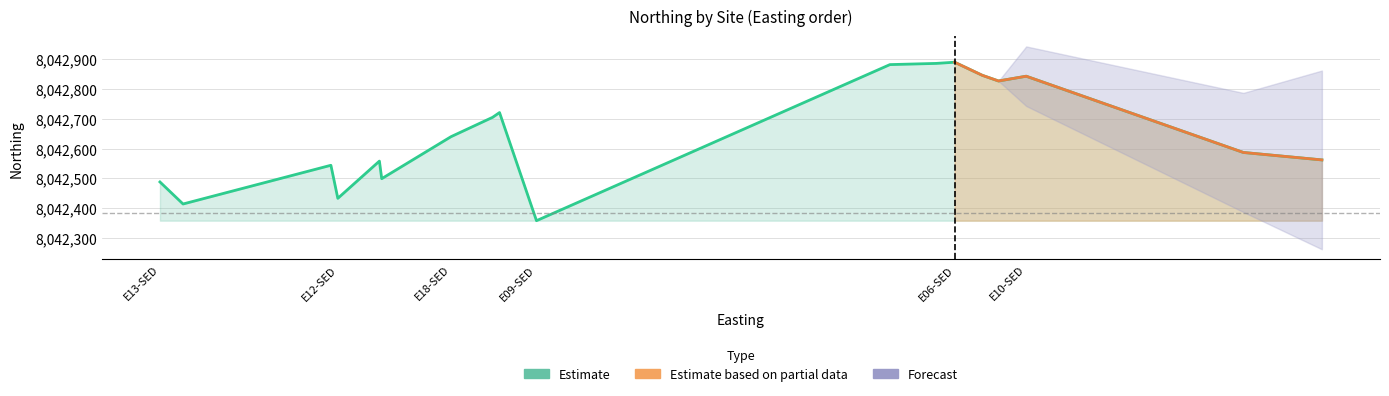

Reading right to left, extract all data points from this chart.

8042562	8042587	8042843	8042827	8042846	8042890	8042886	8042882	8042358	8042721	8042705	8042640	8042499	8042558	8042433	8042544	8042414	8042488